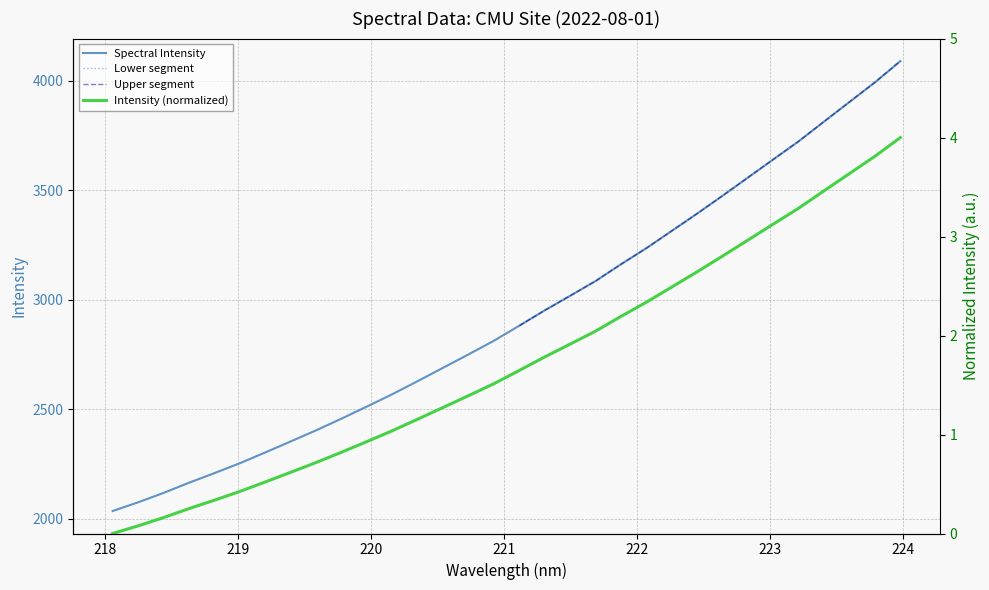

Which category has the highest value across all series?

223.9802